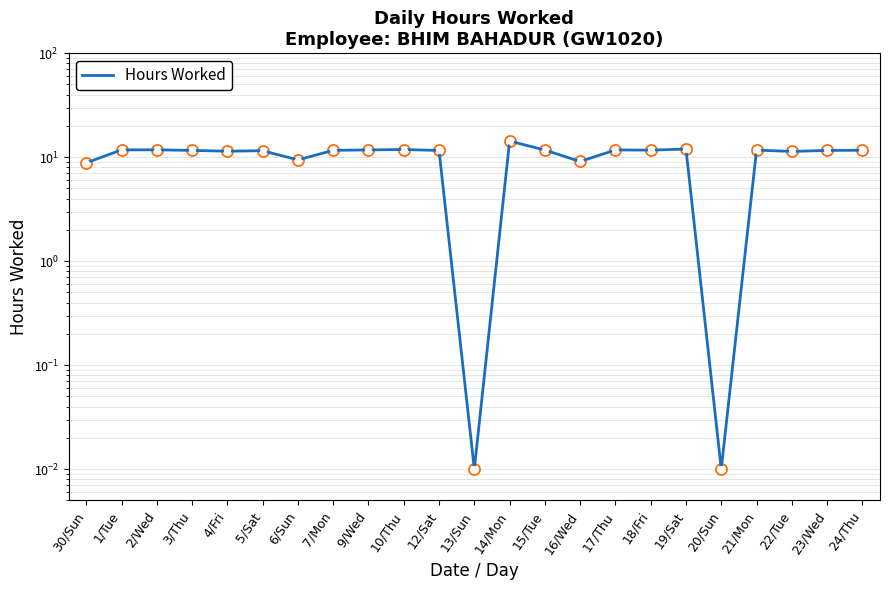

Which label corresponds to the largest value in the chart?

14/Mon